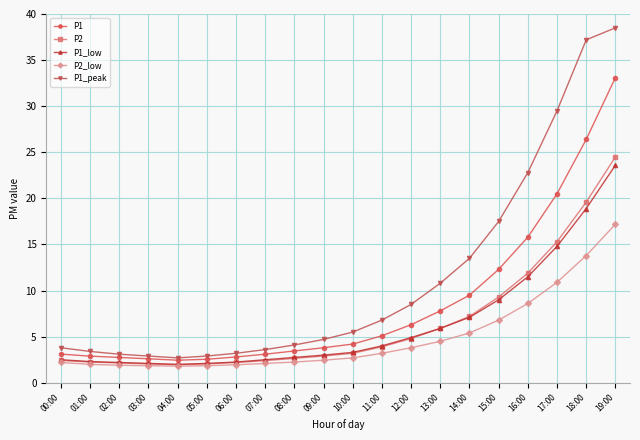

Does the chart display data point markers on the line(s)?

Yes